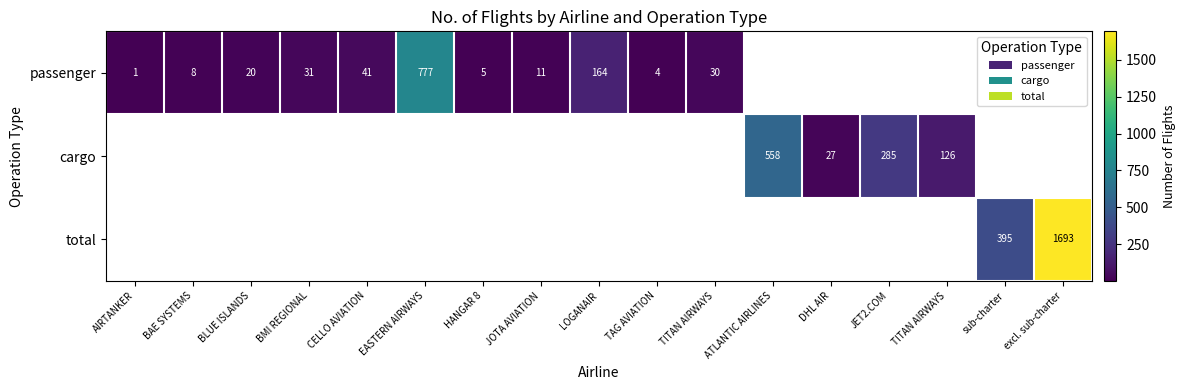

Is the value of cargo at JOTA AVIATION greater than the value of passenger at TITAN AIRWAYS?

No